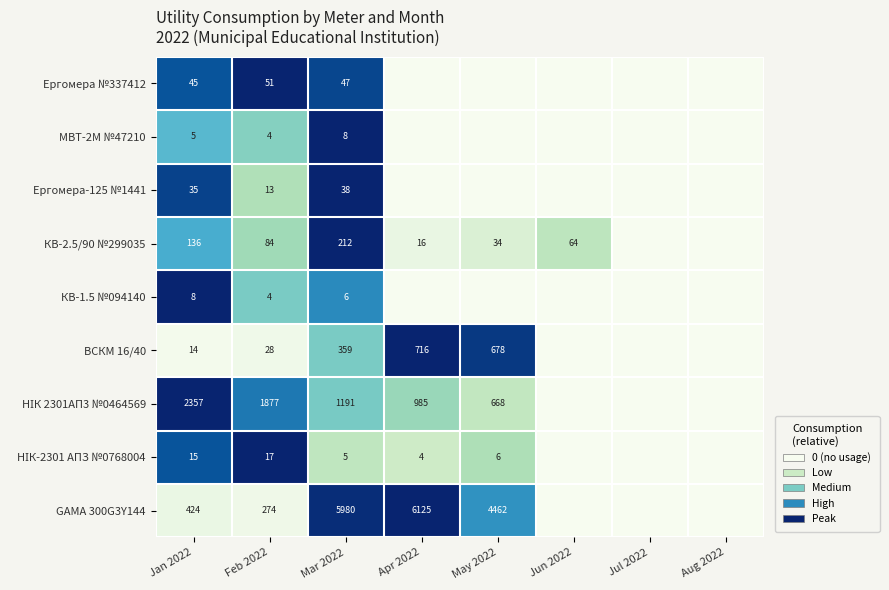

How many data points does each series have?

8